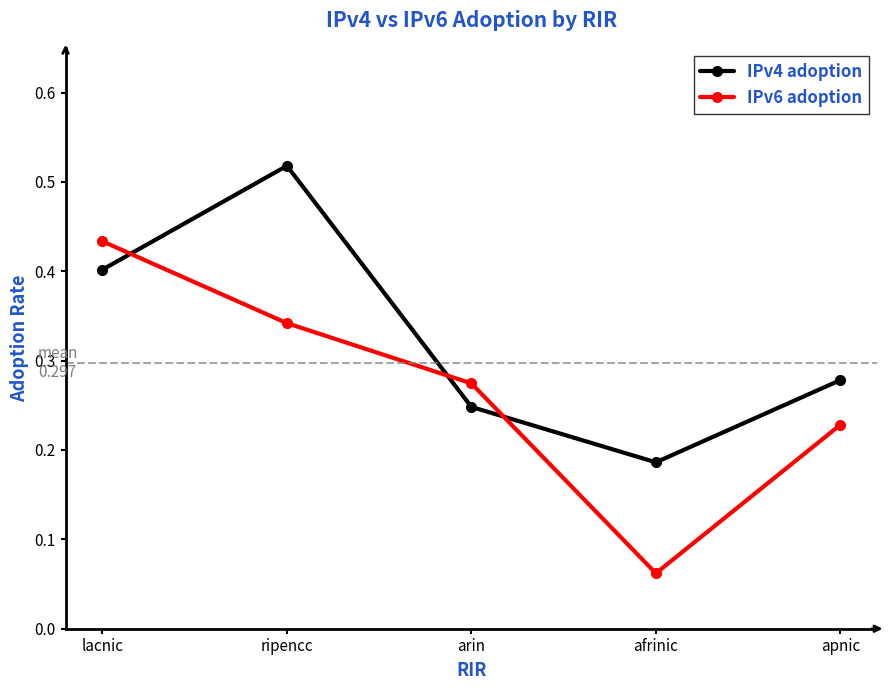

How many lines are shown in the chart?

2